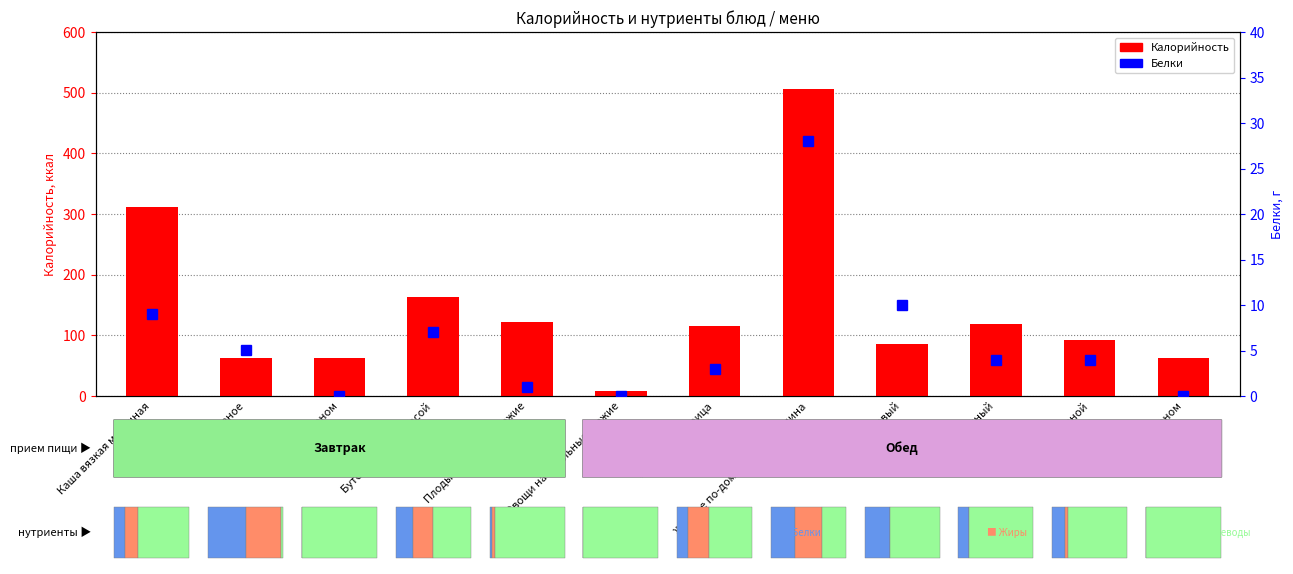

How many data points in Белки are less than 4?

5